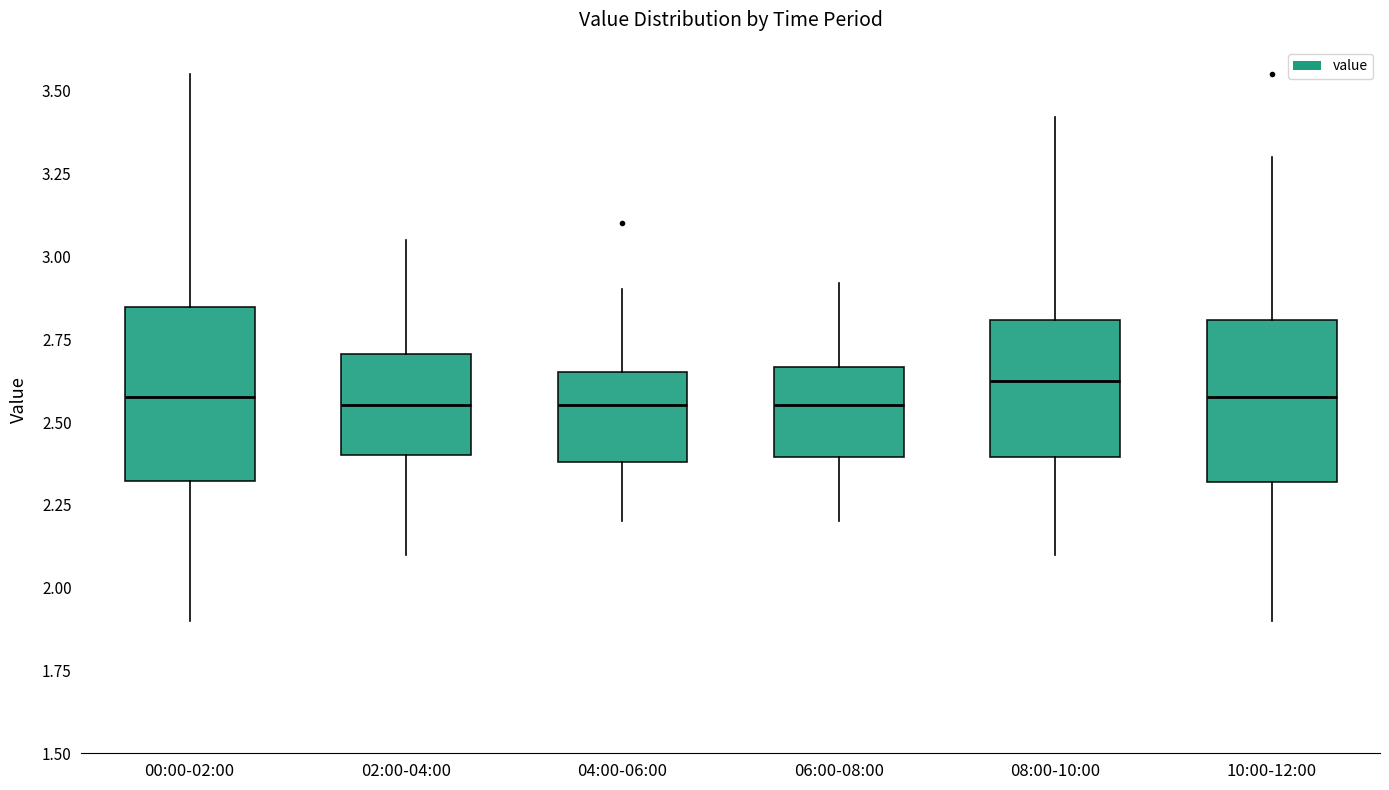

Where is the lower edge of the box for 02:00-04:00 on the y-axis? The values are not printed on the chart, so give them approximately, as read against the axis.

2.40